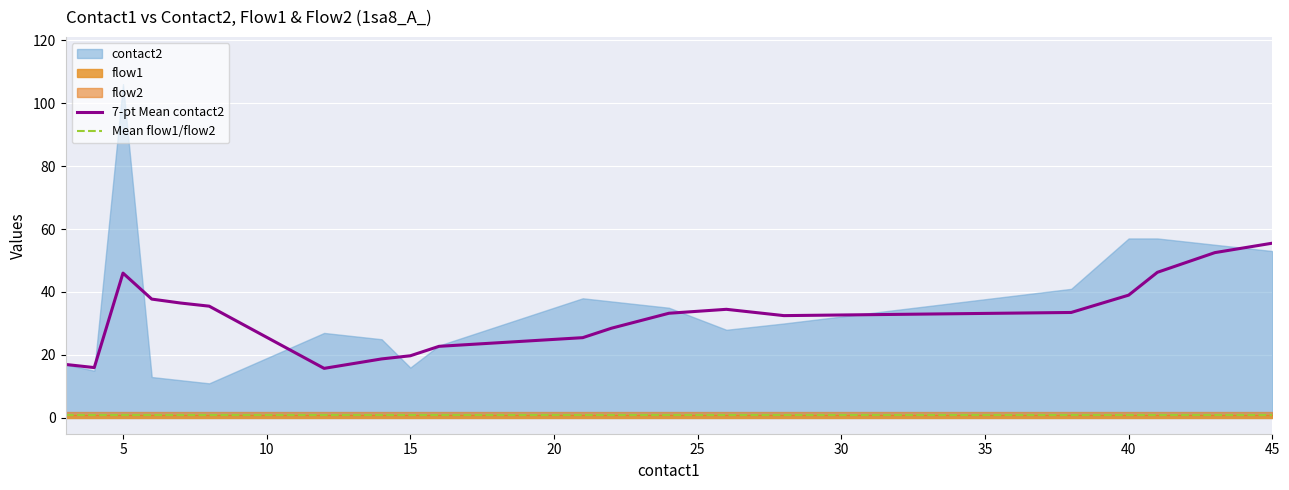

How many lines are shown in the chart?

3